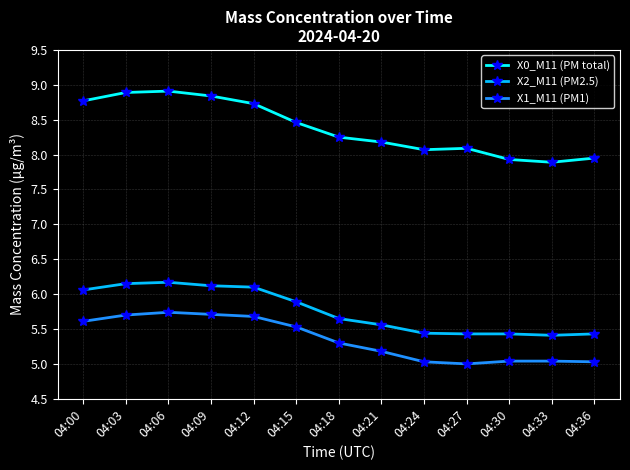

Between 04:03 and 04:21, which series saw the biggest shift?

X0_M11 (PM total)